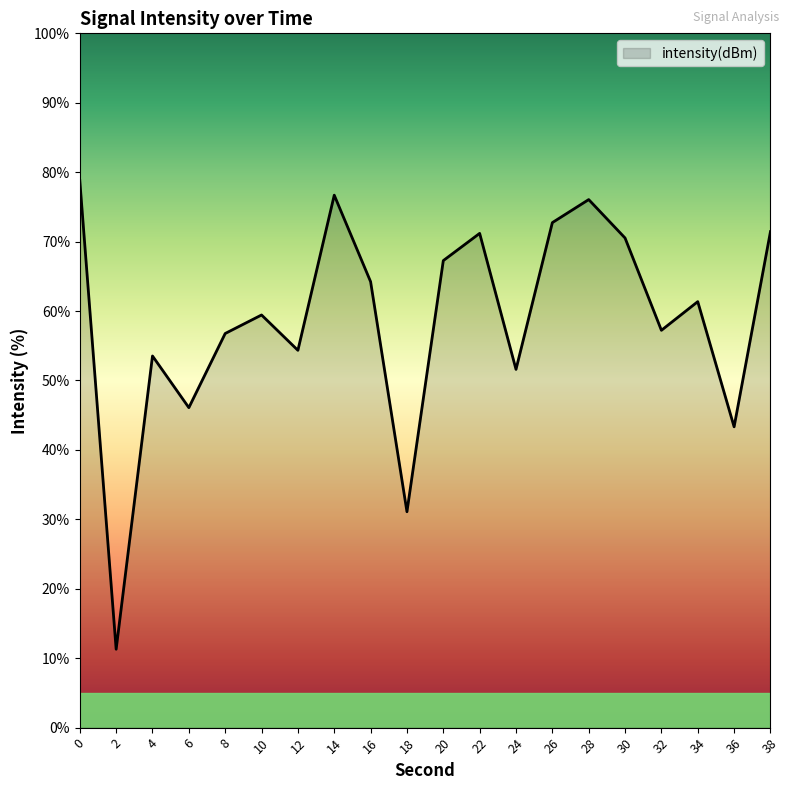

What is the sum of the values at 12 and 30?

124.9